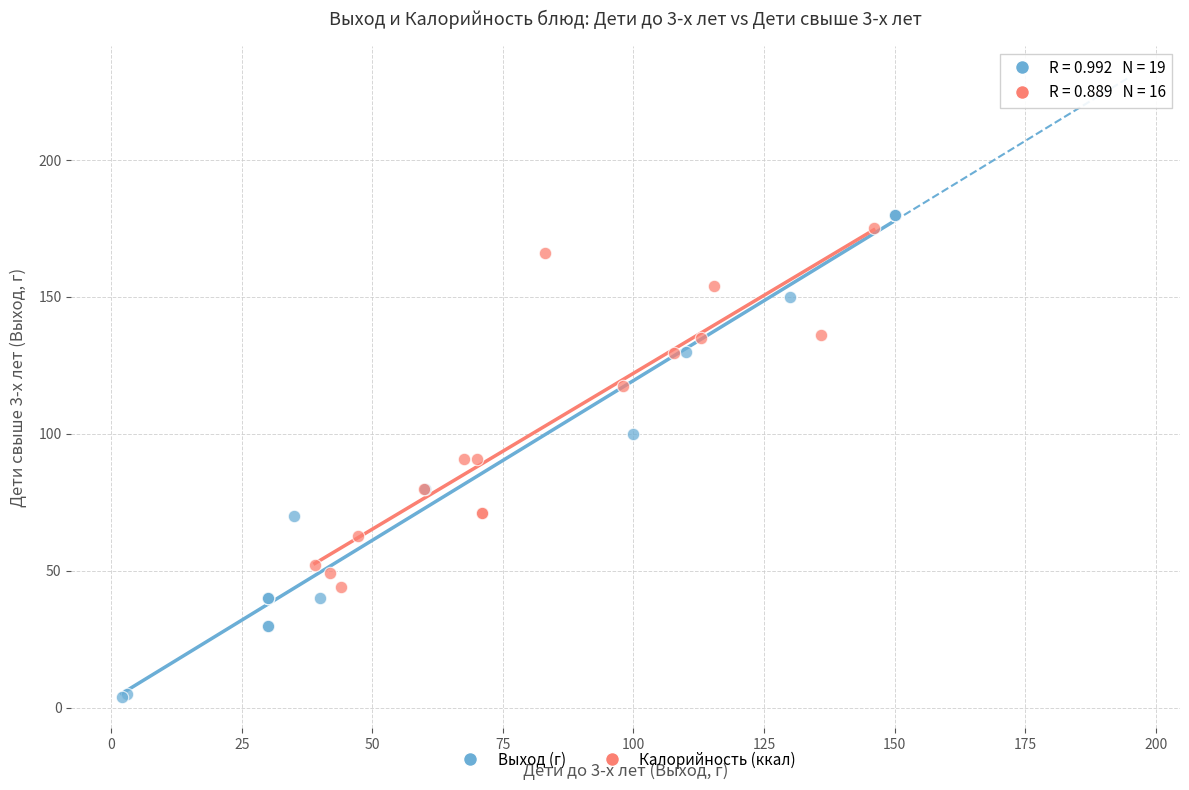

What are all the series names shown in the legend?

Выход (г), Калорийность (ккал)